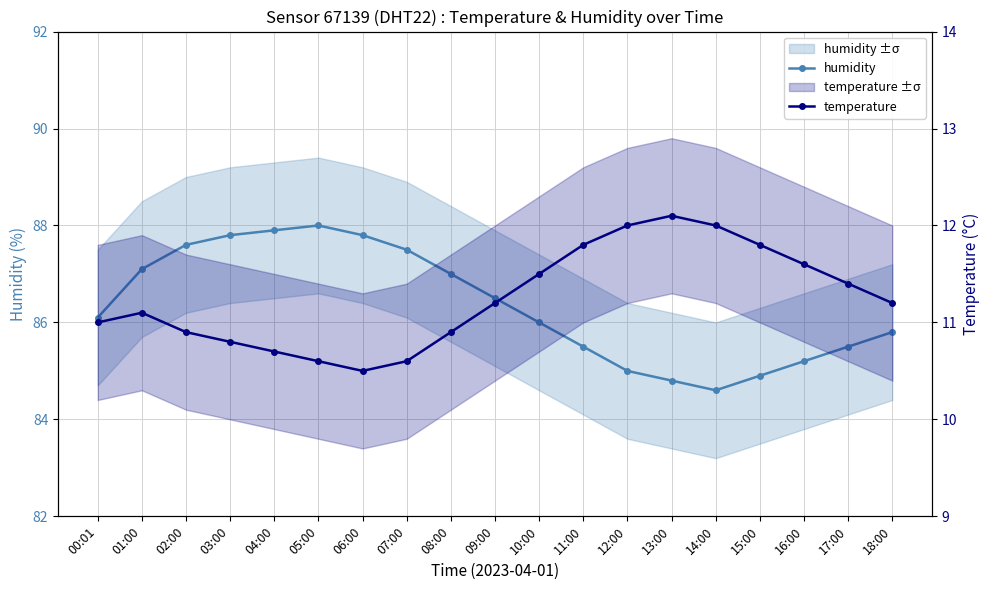

What is the minimum value for humidity?

84.6